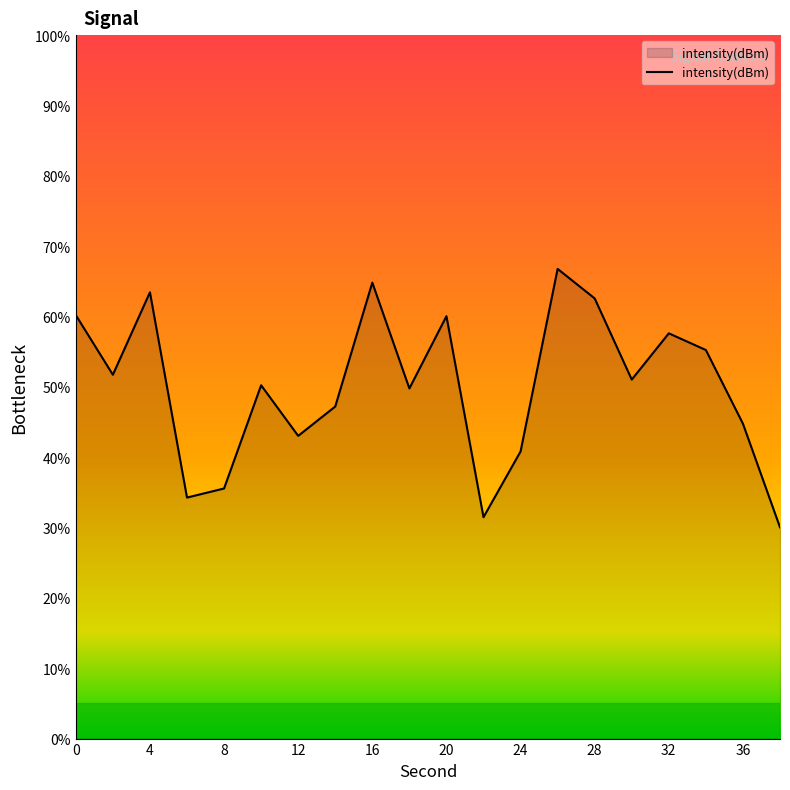

What is the maximum value shown in the chart?

66.8